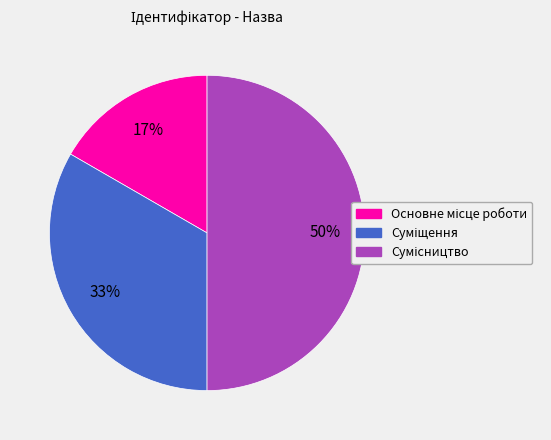

To the nearest percent, what is the difference between the largest and smallest slice percentages?

33%